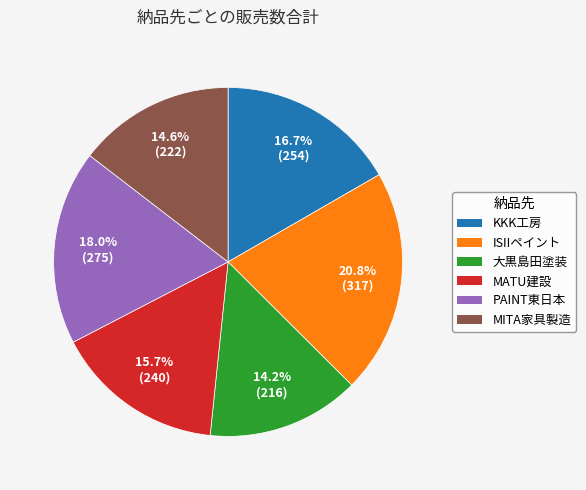

To the nearest percent, what percentage of the pie is KKK工房?

17%